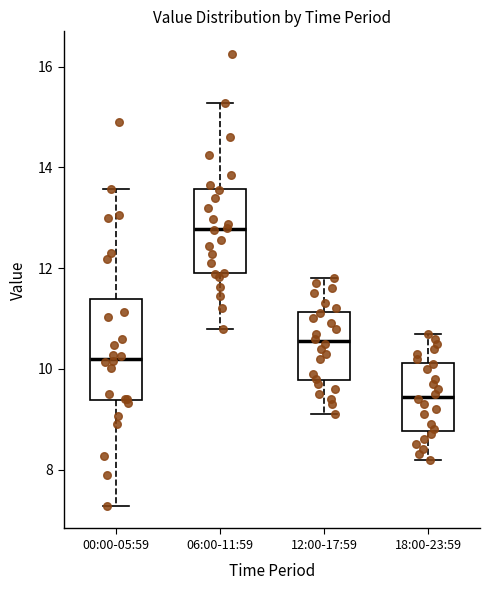

Reading left to right, read every box against the y-axis: the position of its median line, the range the box covers, and the ends of its whiskers. The values are not printed on the chart, so give them approximately, as read against the axis.

00:00-05:59: median 10.2, box 9.4 to 11.4, whiskers 7.2 to 13.6
06:00-11:59: median 12.8, box 11.8 to 13.6, whiskers 10.8 to 15.2
12:00-17:59: median 10.6, box 9.8 to 11.2, whiskers 9.2 to 11.8
18:00-23:59: median 9.4, box 8.8 to 10.2, whiskers 8.2 to 10.8